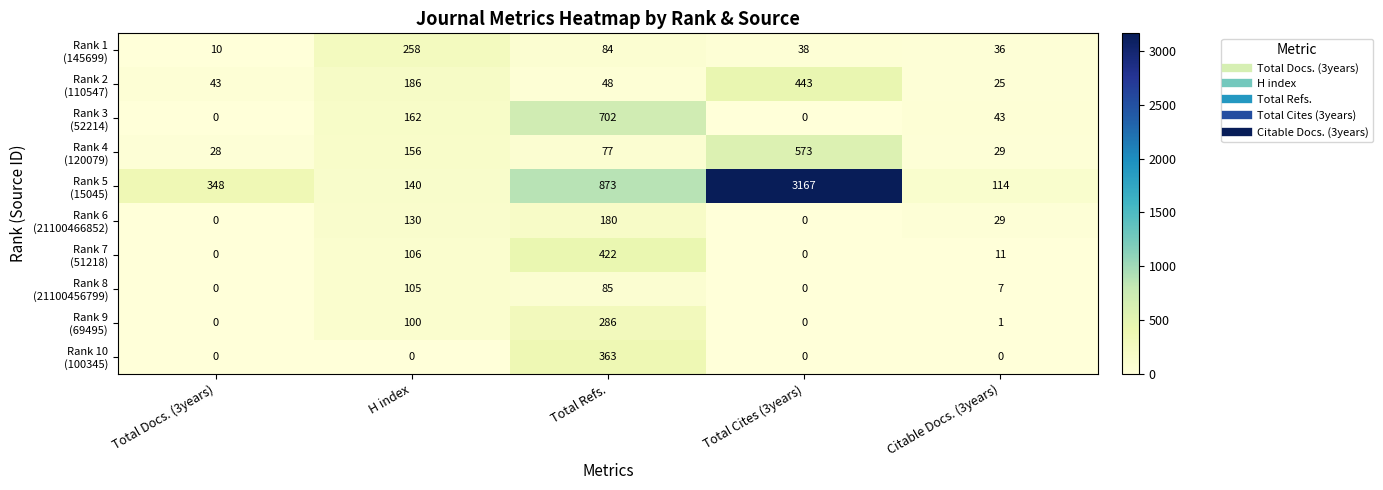

At which category is the sum across all series the highest?

Total Cites (3years)